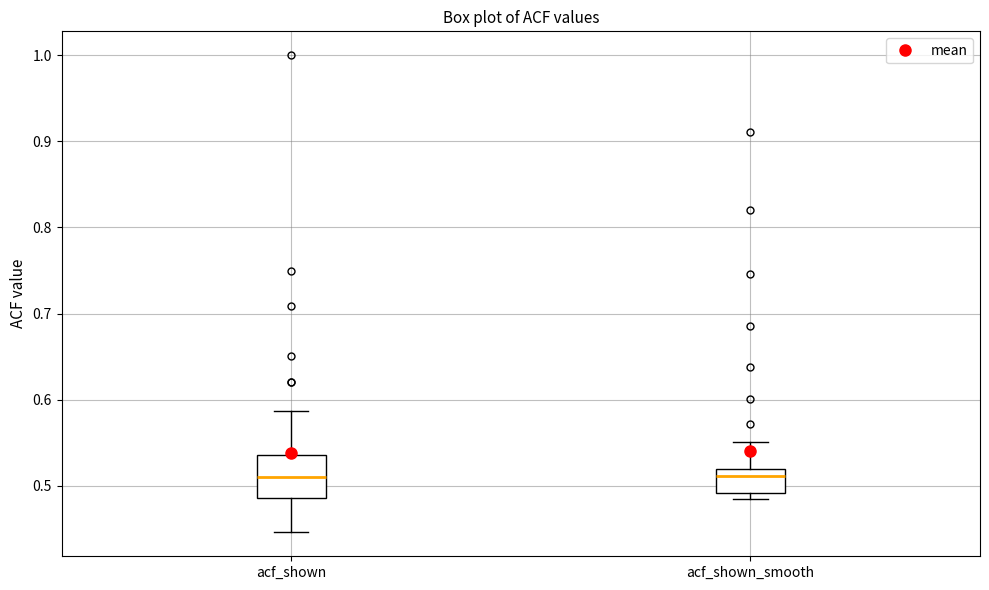

Reading left to right, read every box against the y-axis: the position of its median line, the range the box covers, and the ends of its whiskers. The values are not printed on the chart, so give them approximately, as read against the axis.

acf_shown: median 0.51, box 0.49 to 0.54, whiskers 0.45 to 0.59
acf_shown_smooth: median 0.51, box 0.49 to 0.52, whiskers 0.49 (just below the box's lower edge) to 0.55